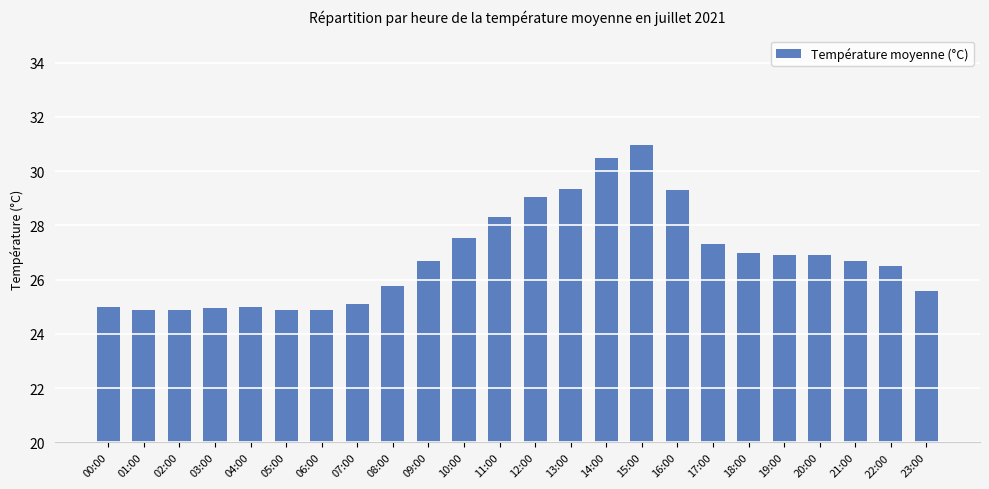

Is it true that the value at 00:00 is 11.6?

False